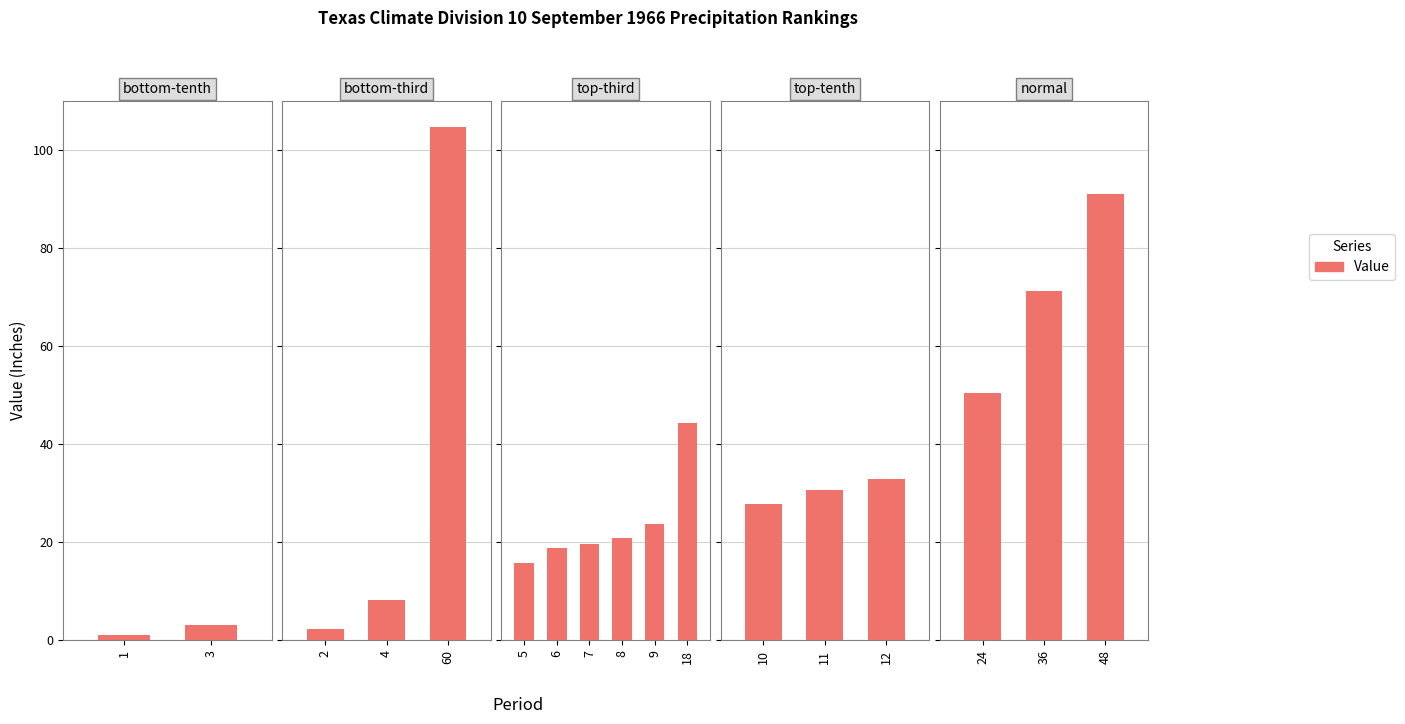

The chart shows a value of 101.0 at 36. True or false?

False